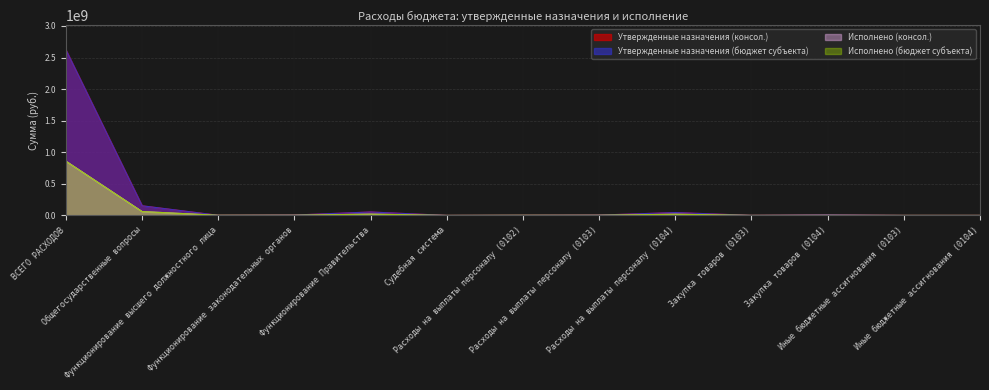

The value of Утвержденные назначения (бюджет субъекта) at Иные бюджетные ассигнования (0104) is 74500.0. True or false?

True